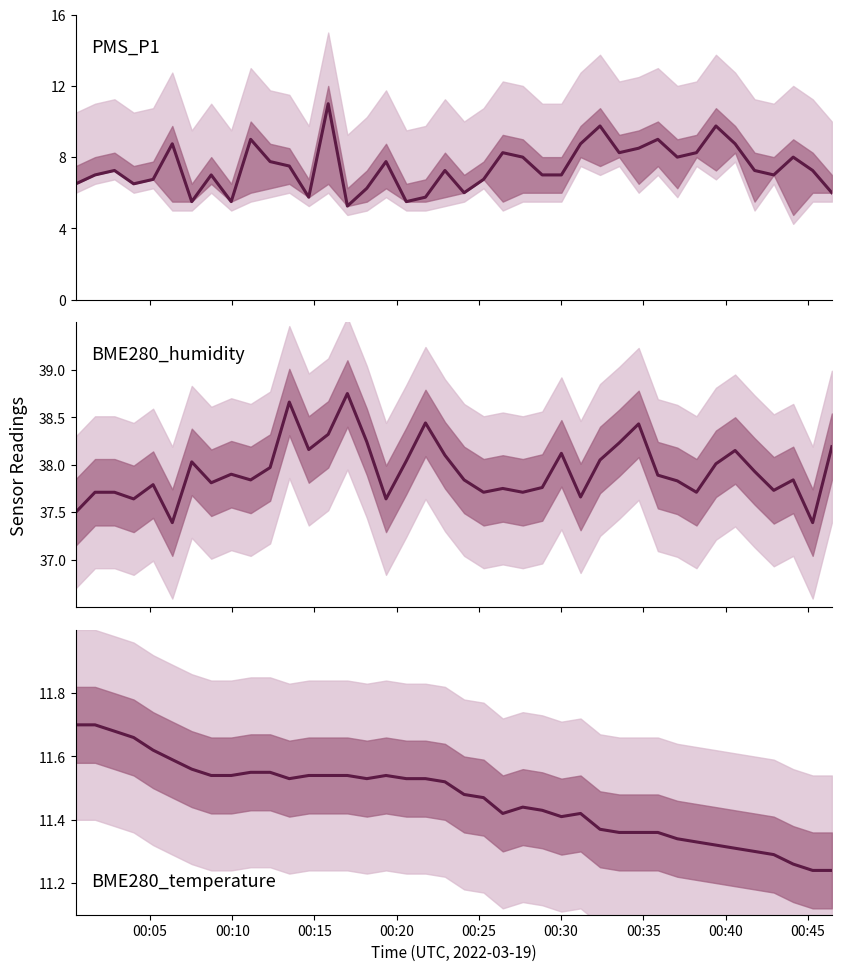

Which series has the widest spread of values?

PMS_P1